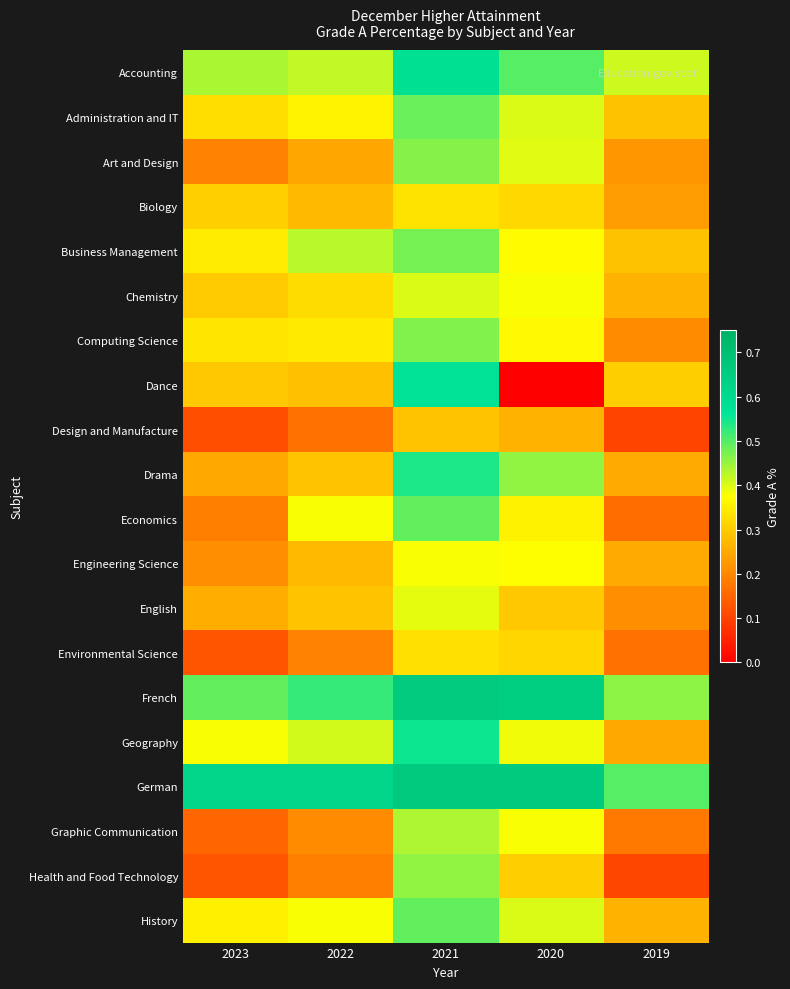

What is the total value across all series at 2022?

6.6